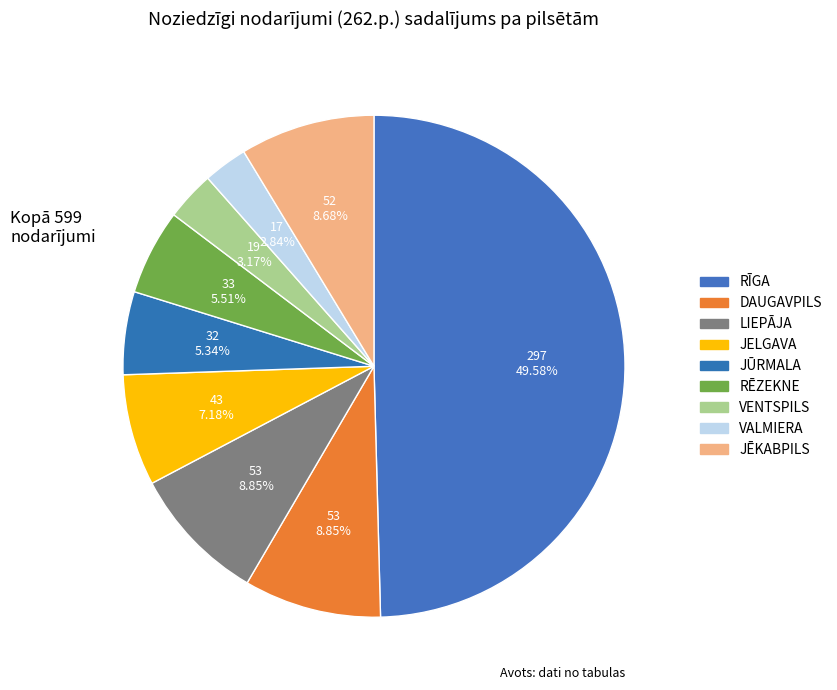

What percentage is NOT represented by JĒKABPILS?

91.3%